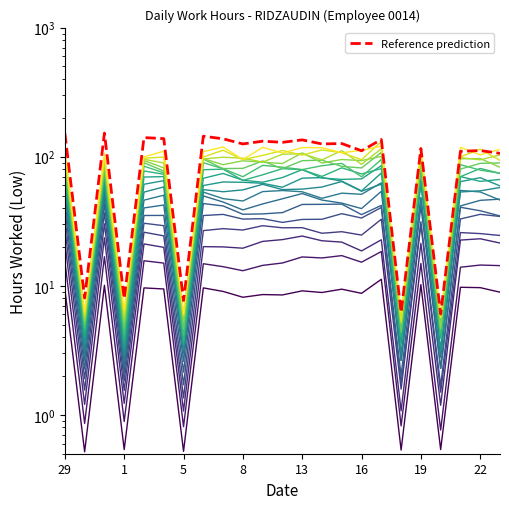

The chart shows a value of 64.7 at 31. True or false?

True